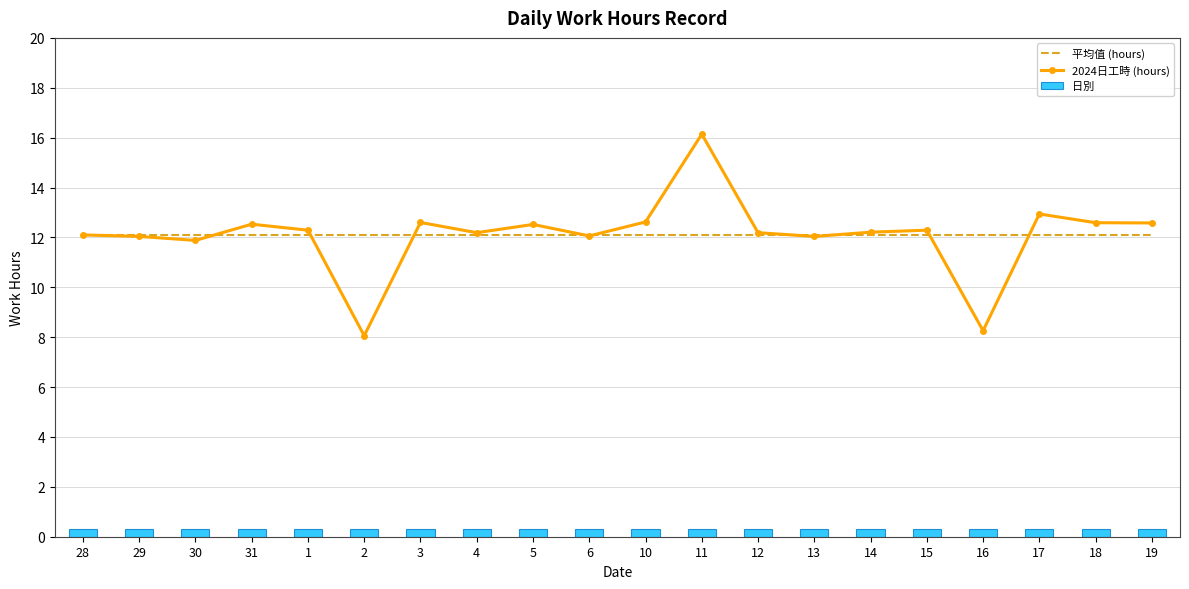

At which category is the sum across all series the highest?

11